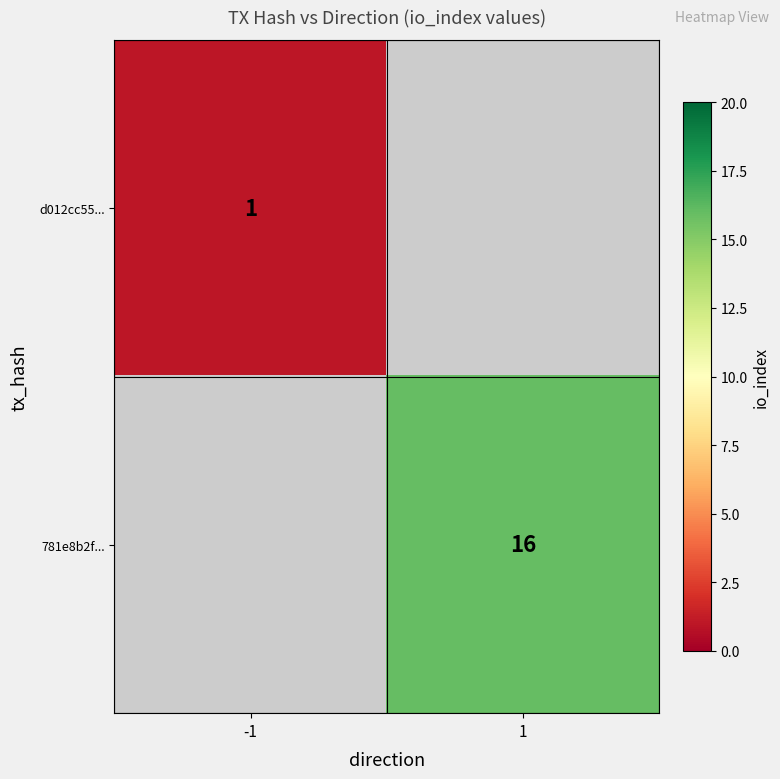

Is the value of d012cc55... at -1 greater than the value of 781e8b2f... at 1?

No